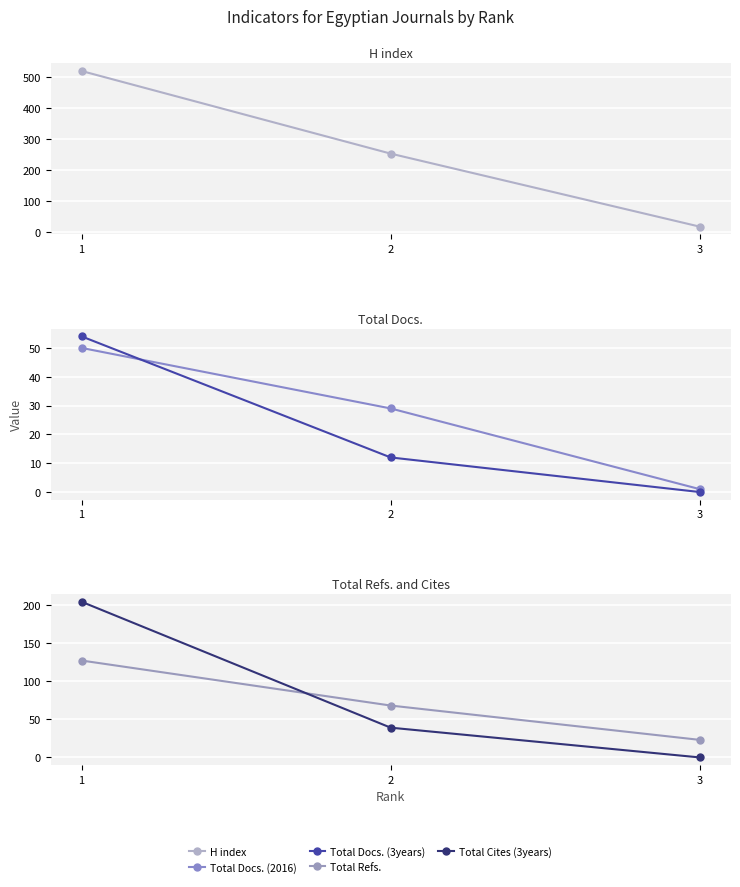

How many lines are shown in the chart?

5